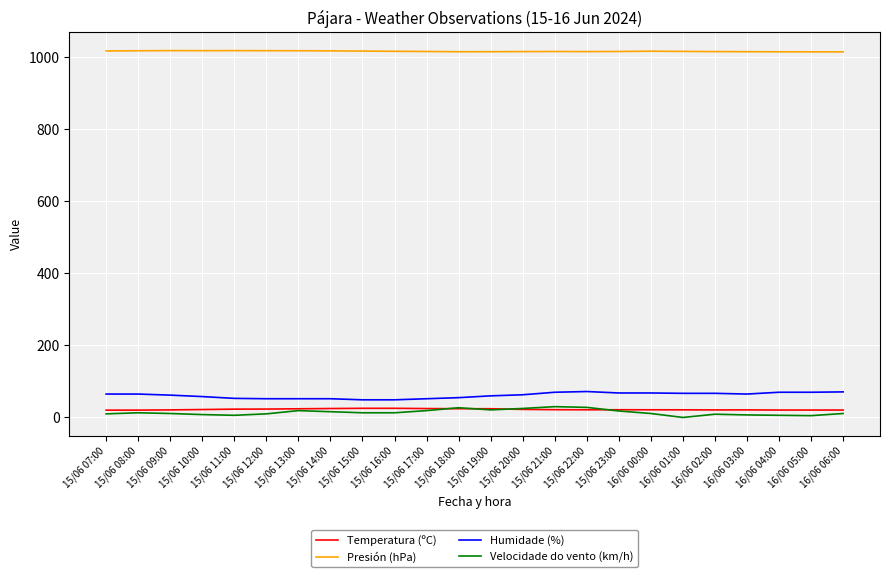

What is the difference between the highest and lowest values at 16/06 00:00?

1006.1